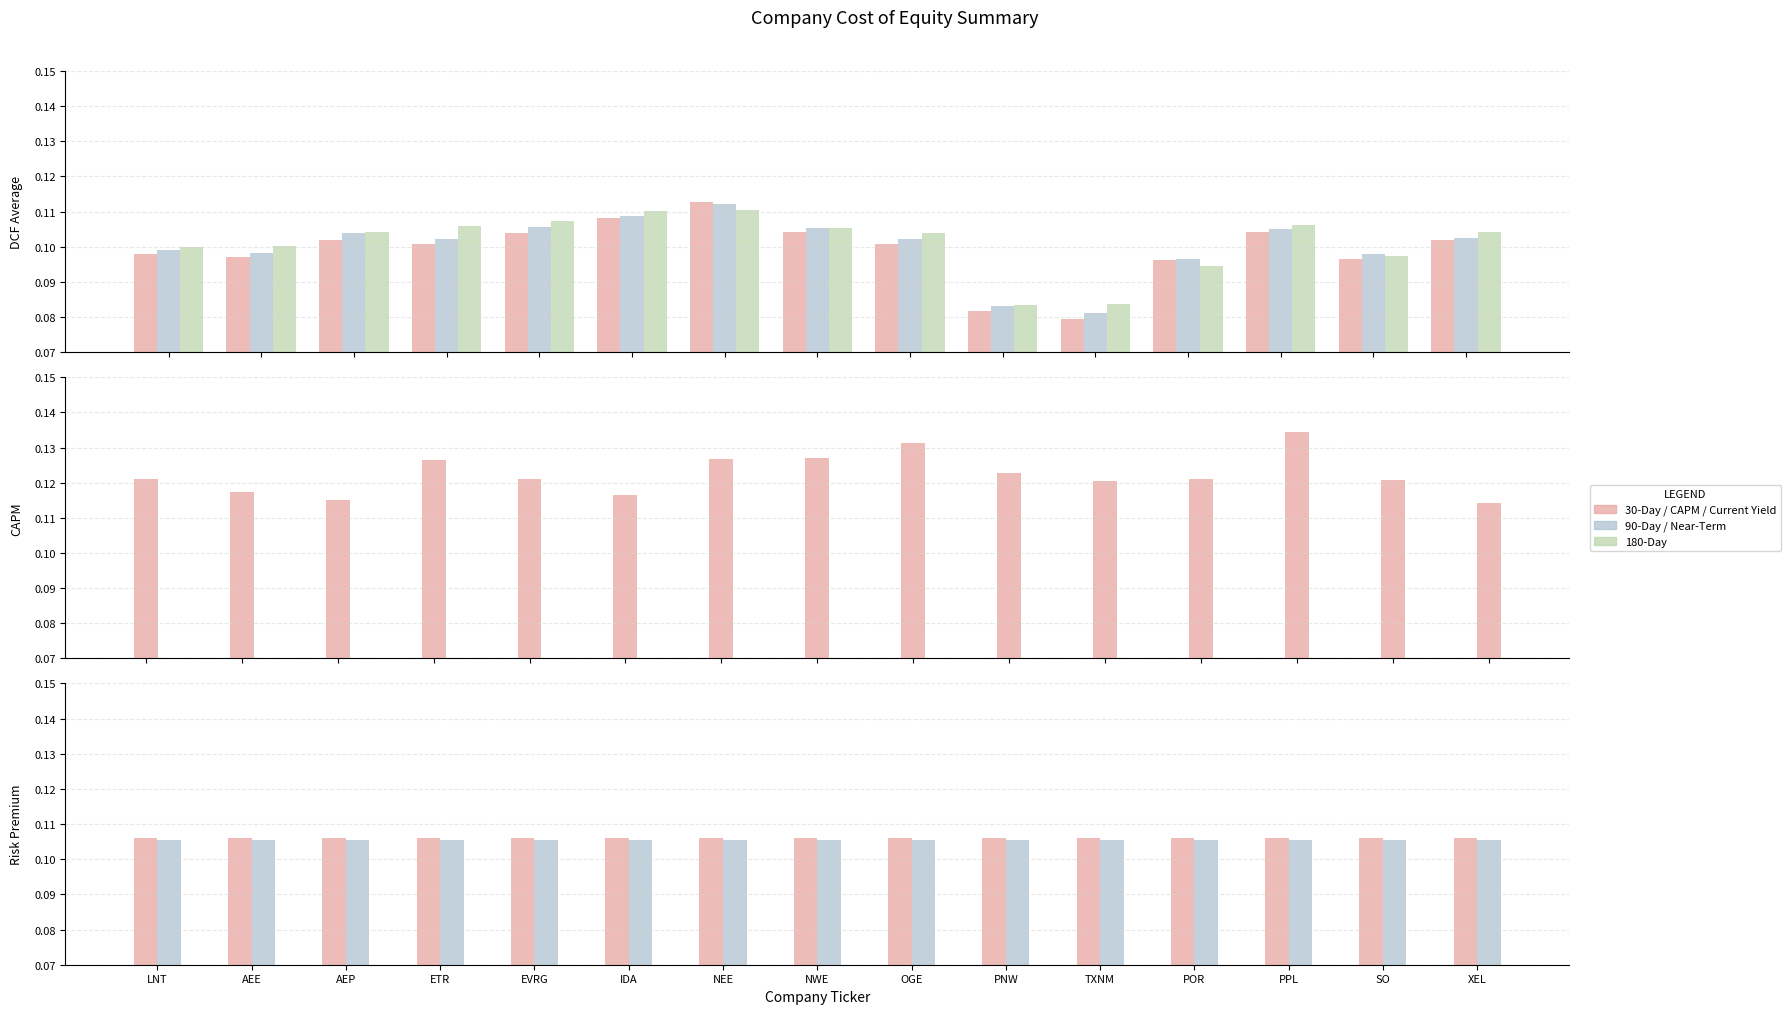

Reading right to left, list all the values displayed in this chart.

DCF 30-Day: 0.1	0.1	0.1	0.1	0.1	0.1	0.1	0.1	0.1	0.1	0.1	0.1	0.1	0.1	0.1
DCF 90-Day: 0.1	0.1	0.1	0.1	0.1	0.1	0.1	0.1	0.1	0.1	0.1	0.1	0.1	0.1	0.1
DCF 180-Day: 0.1	0.1	0.1	0.1	0.1	0.1	0.1	0.1	0.1	0.1	0.1	0.1	0.1	0.1	0.1
CAPM Average: 0.1	0.1	0.1	0.1	0.1	0.1	0.1	0.1	0.1	0.1	0.1	0.1	0.1	0.1	0.1
Risk Premium Current Yield: 0.1	0.1	0.1	0.1	0.1	0.1	0.1	0.1	0.1	0.1	0.1	0.1	0.1	0.1	0.1
Risk Premium Near-Term: 0.1	0.1	0.1	0.1	0.1	0.1	0.1	0.1	0.1	0.1	0.1	0.1	0.1	0.1	0.1